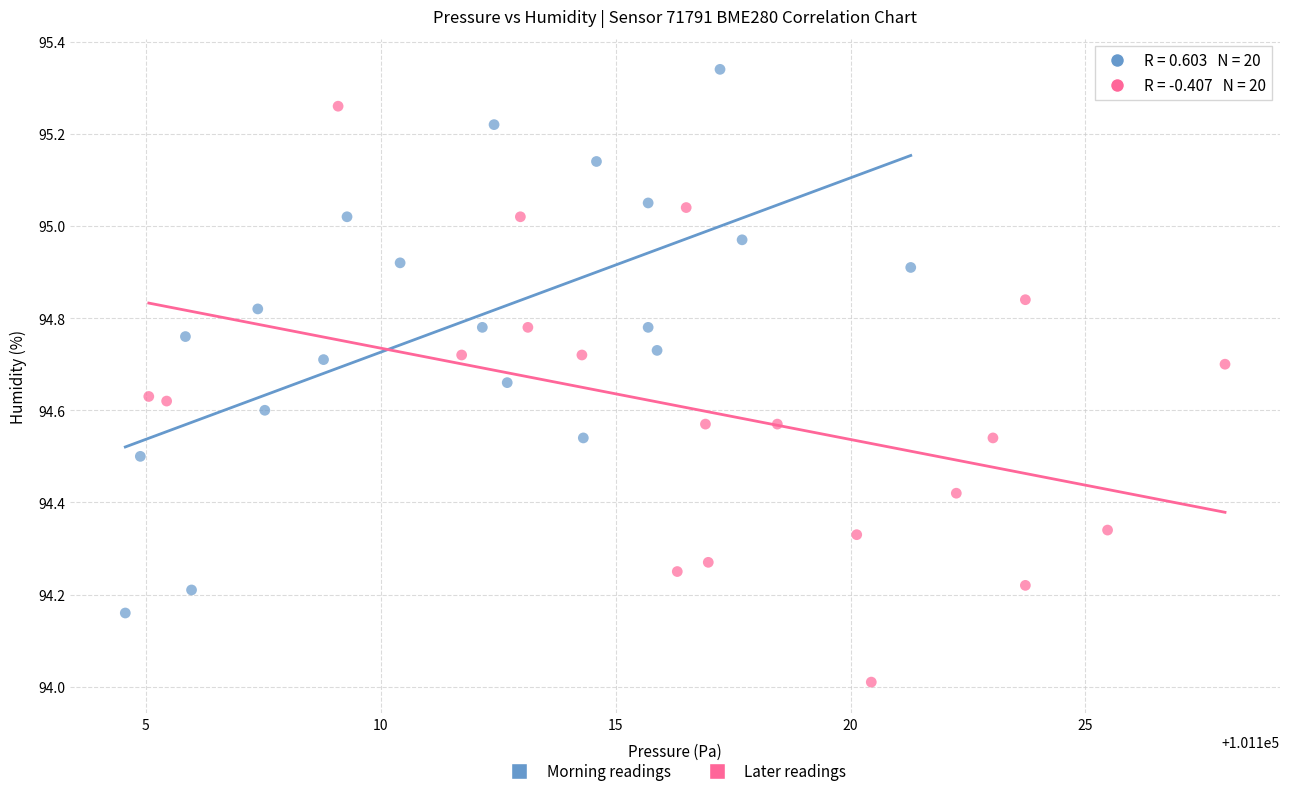

Which series has the largest Y range (max minus min)?

Later readings